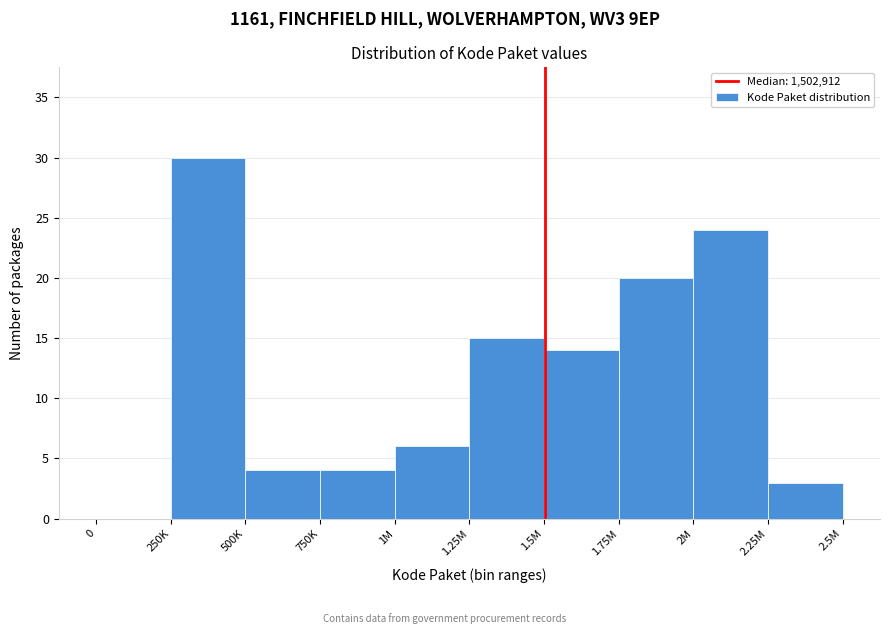

Reading left to right, list all the values displayed in this chart.

0=0	250K=30	500K=4	750K=4	1M=6	1.25M=15	1.5M=14	1.75M=20	2M=24	2.25M=3